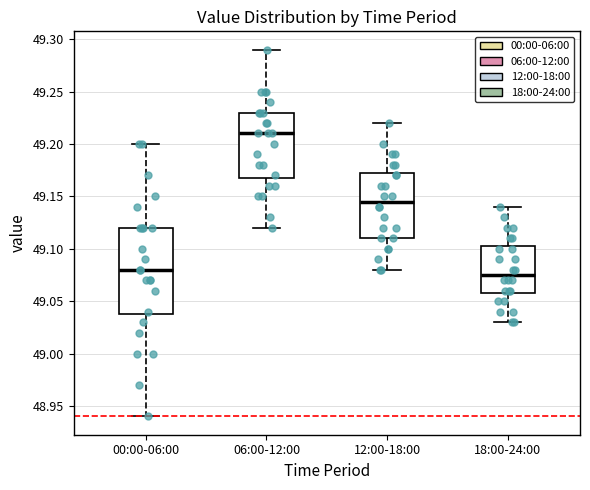

Comparing the boxes themselves (not the whiskers), which one is the tallest?

00:00-06:00